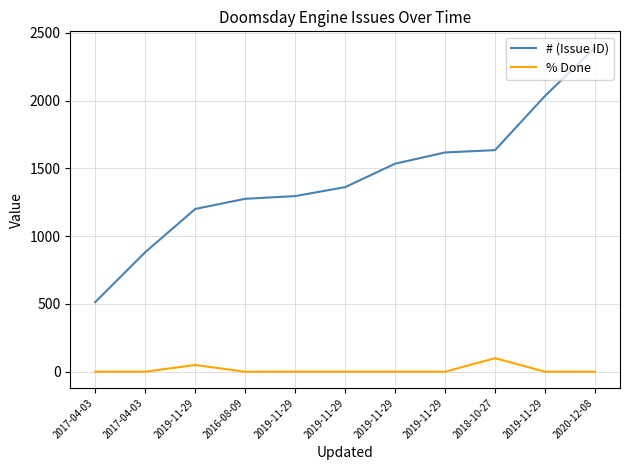

What is the total value across all series at 2020-12-08?

2392